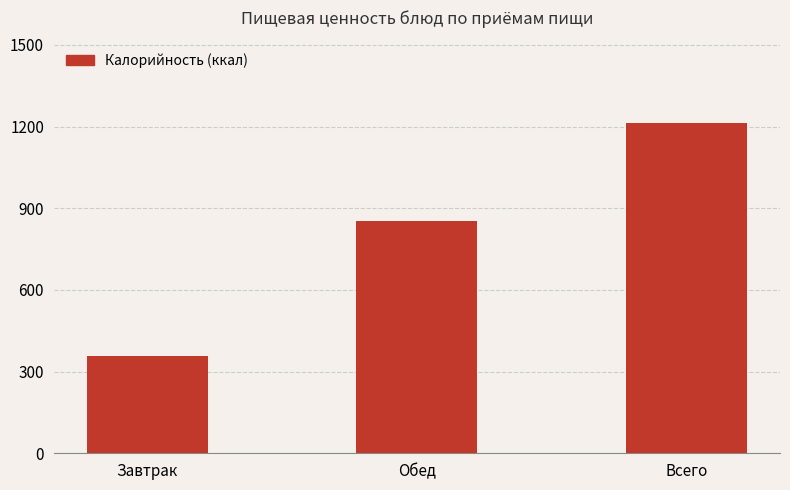

What is the label of the 3rd bar from the right?

Завтрак